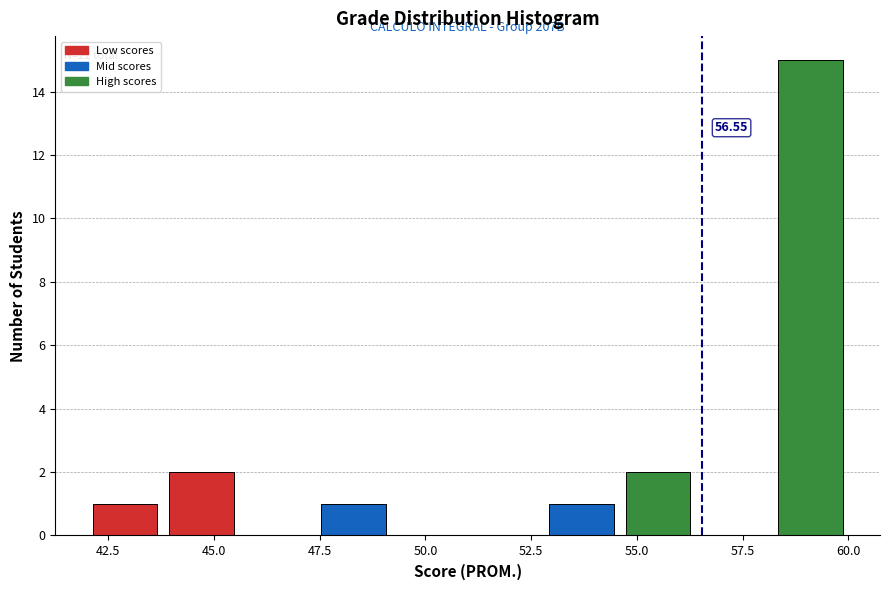

Around what value on the x-axis is the tallest bar? Give the approximate position of its centre, as read against the axis.

59.0